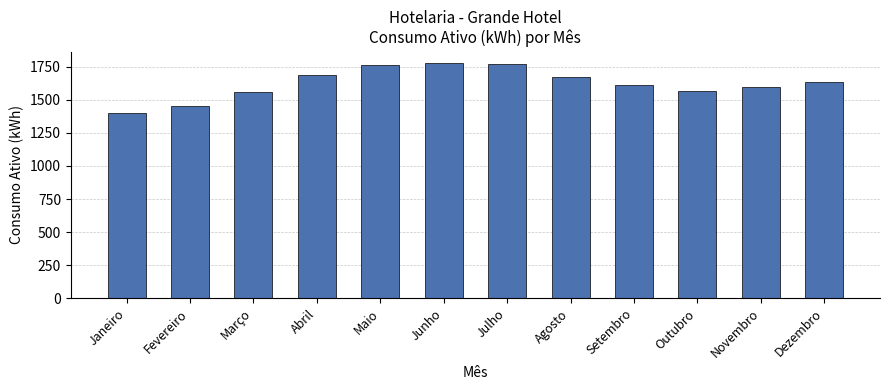

What is the approximate value at Outubro?

1571